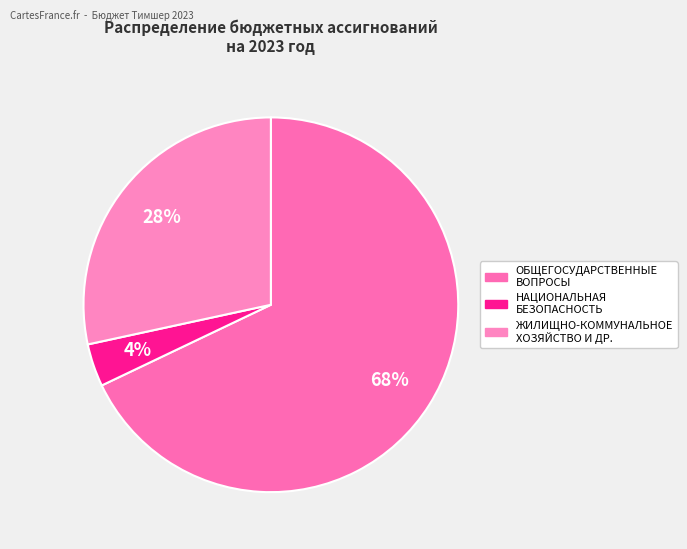

Count the number of slices in the pie.

3